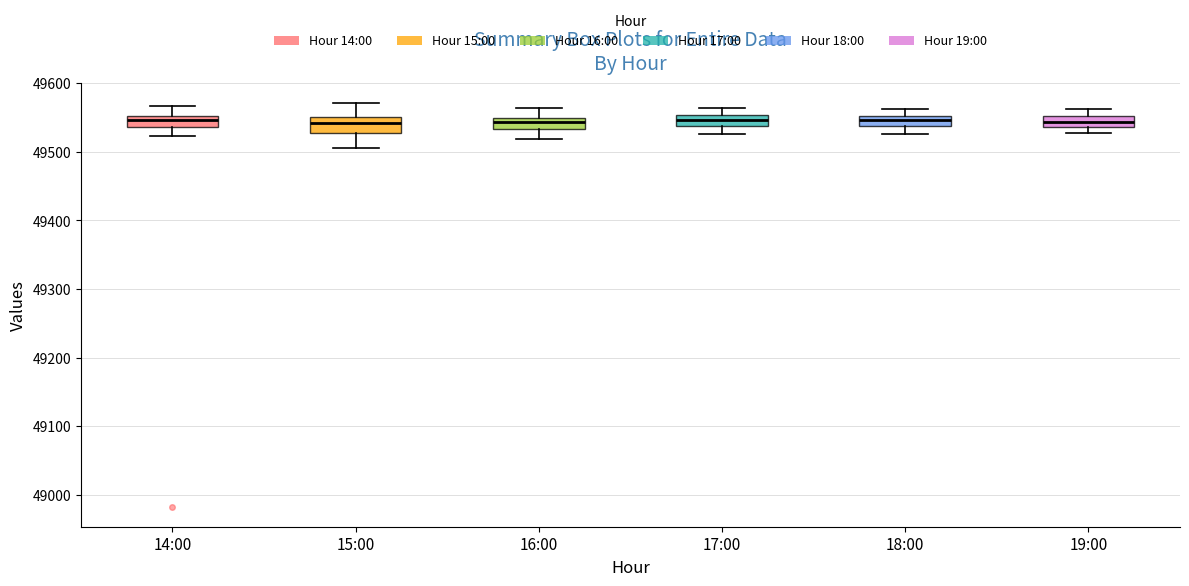

Reading left to right, read every box against the y-axis: the position of its median line, the range the box covers, and the ends of its whiskers. The values are not printed on the chart, so give them approximately, as read against the axis.

14:00: median 49550 (just below the box's upper edge), box 49540 to 49550, whiskers 49520 to 49570
15:00: median 49540, box 49530 to 49550, whiskers 49510 to 49570
16:00: median 49540, box 49530 to 49550, whiskers 49520 to 49560
17:00: median 49550 (inside the box), box 49540 to 49550, whiskers 49530 to 49560
18:00: median 49550 (inside the box), box 49540 to 49550, whiskers 49530 to 49560
19:00: median 49540 (inside the box), box 49540 to 49550, whiskers 49530 to 49560